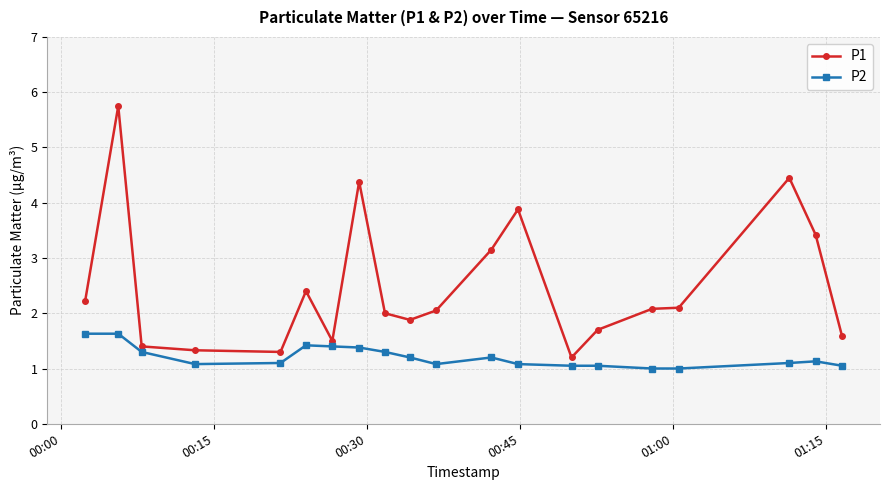

What are all the series names shown in the legend?

P1, P2